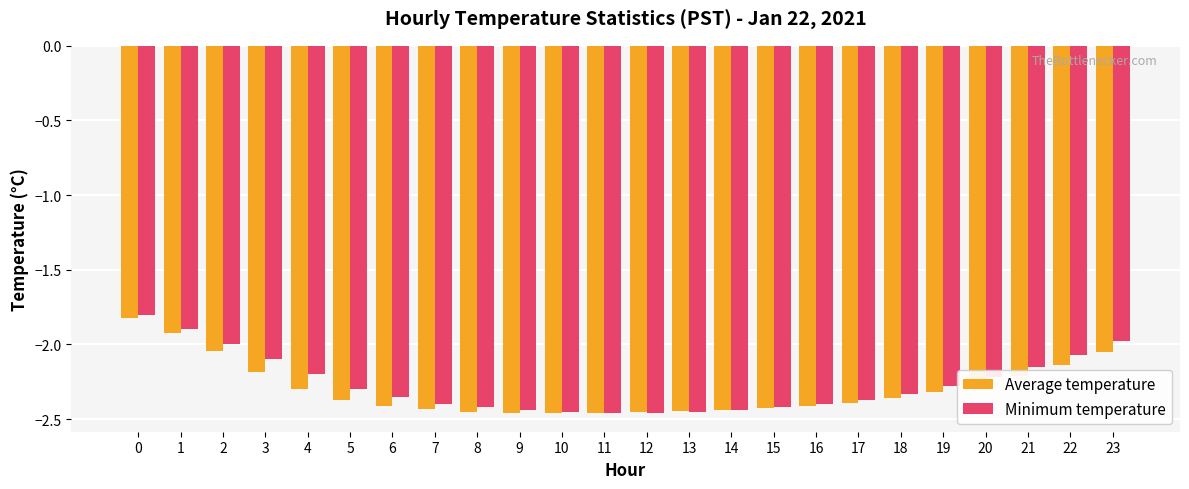

Does the chart contain stacked bars?

No